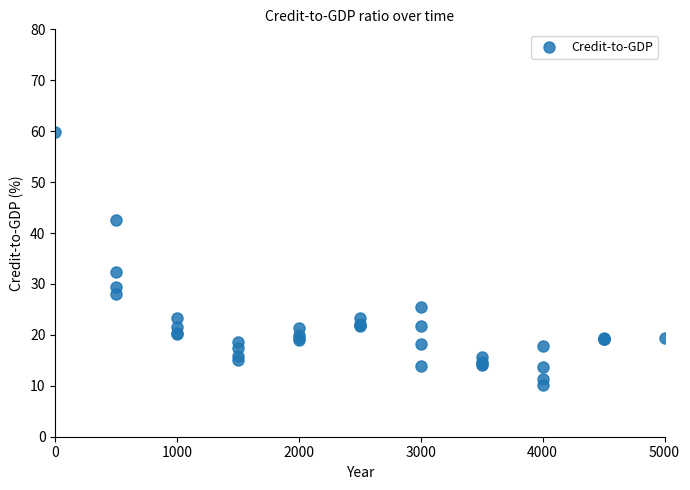

What Y value in the scatter plot is closest to 34?

32.4